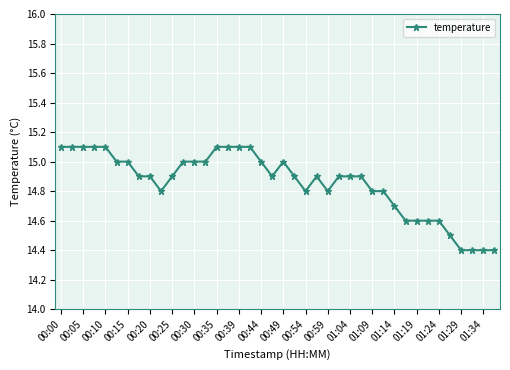

What is the smallest value displayed?

14.4